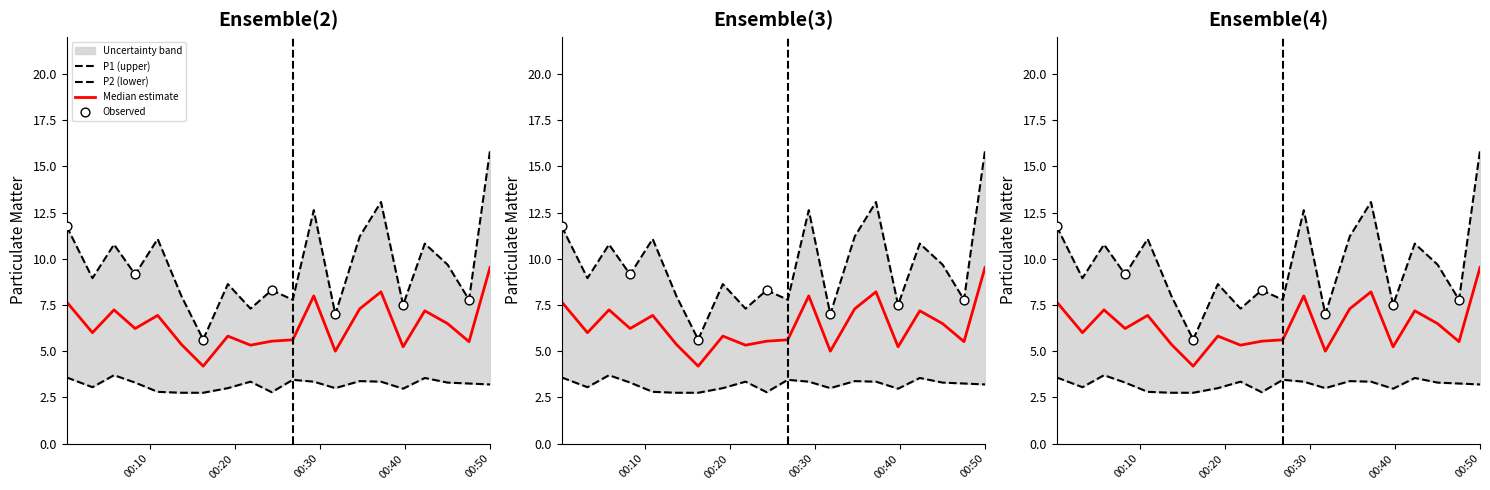

At how many categories does at least one series exceed 14?

1